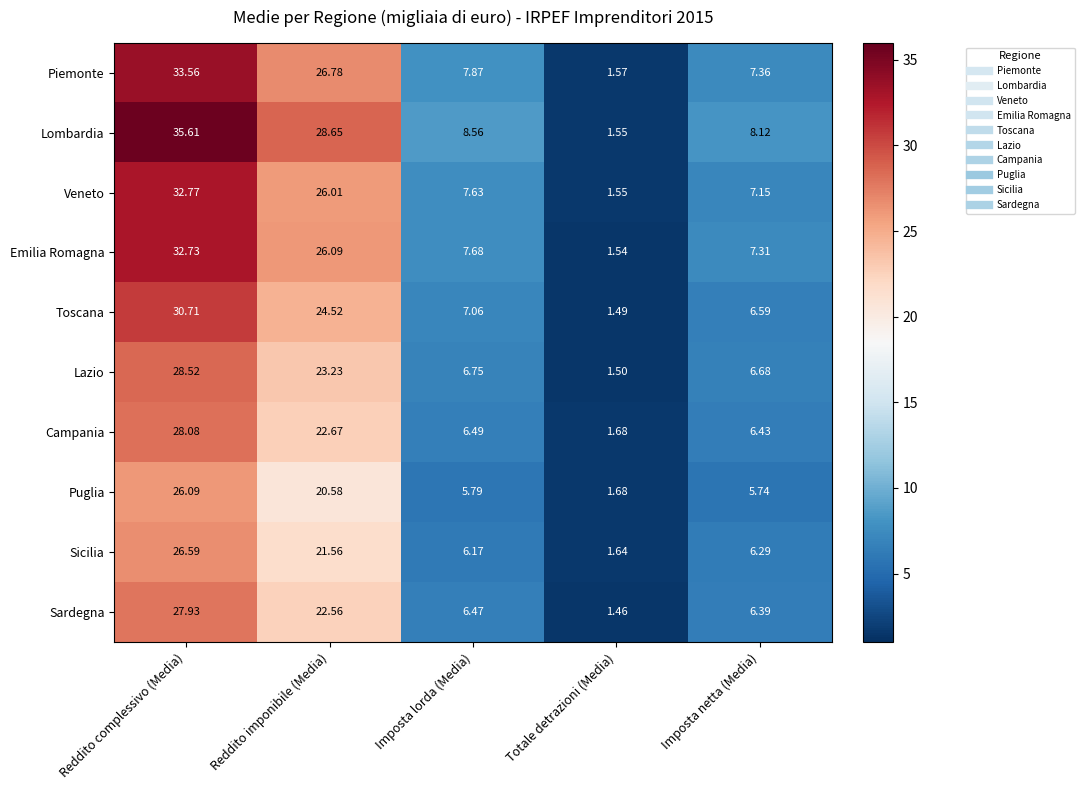

At which category is the sum across all series the highest?

Reddito complessivo (Media)